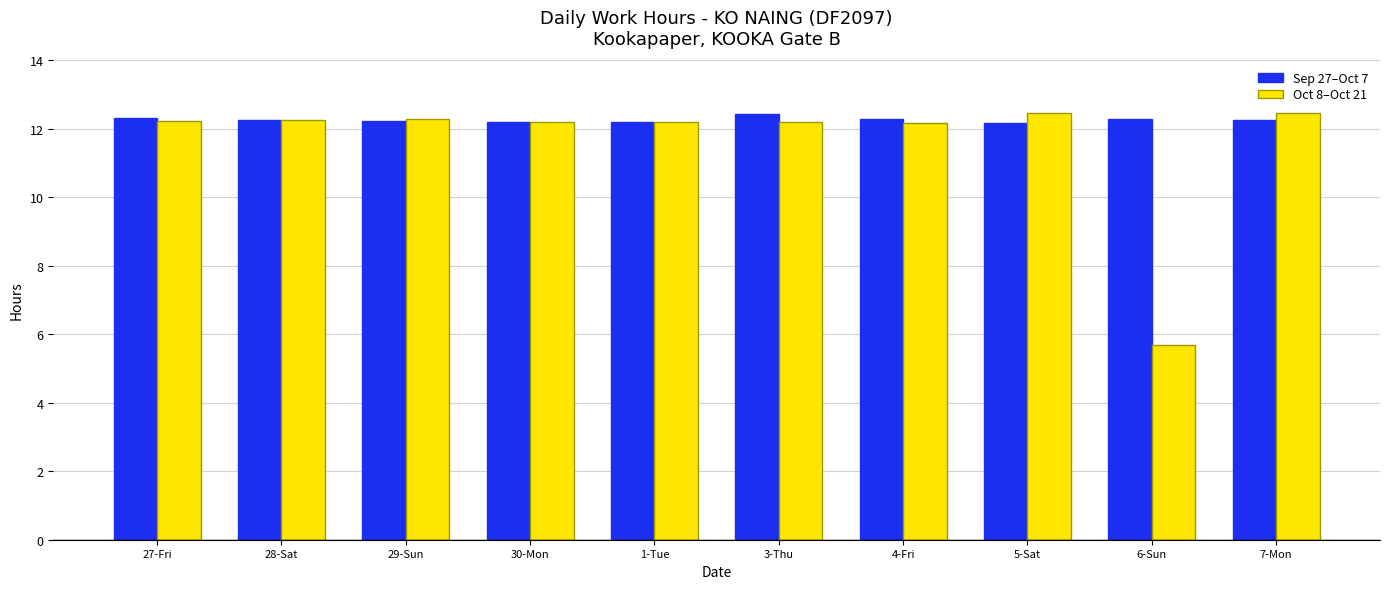

Is the value of Sep 27–Oct 7 at 7-Mon greater than the value of Oct 8–Oct 21 at 6-Sun?

Yes